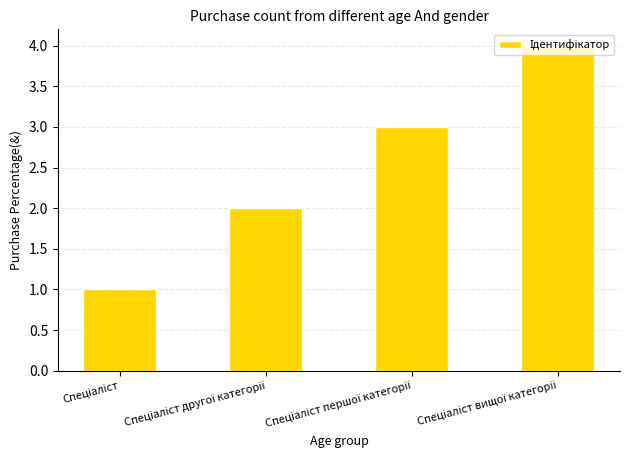

What is the sum of all values?

10